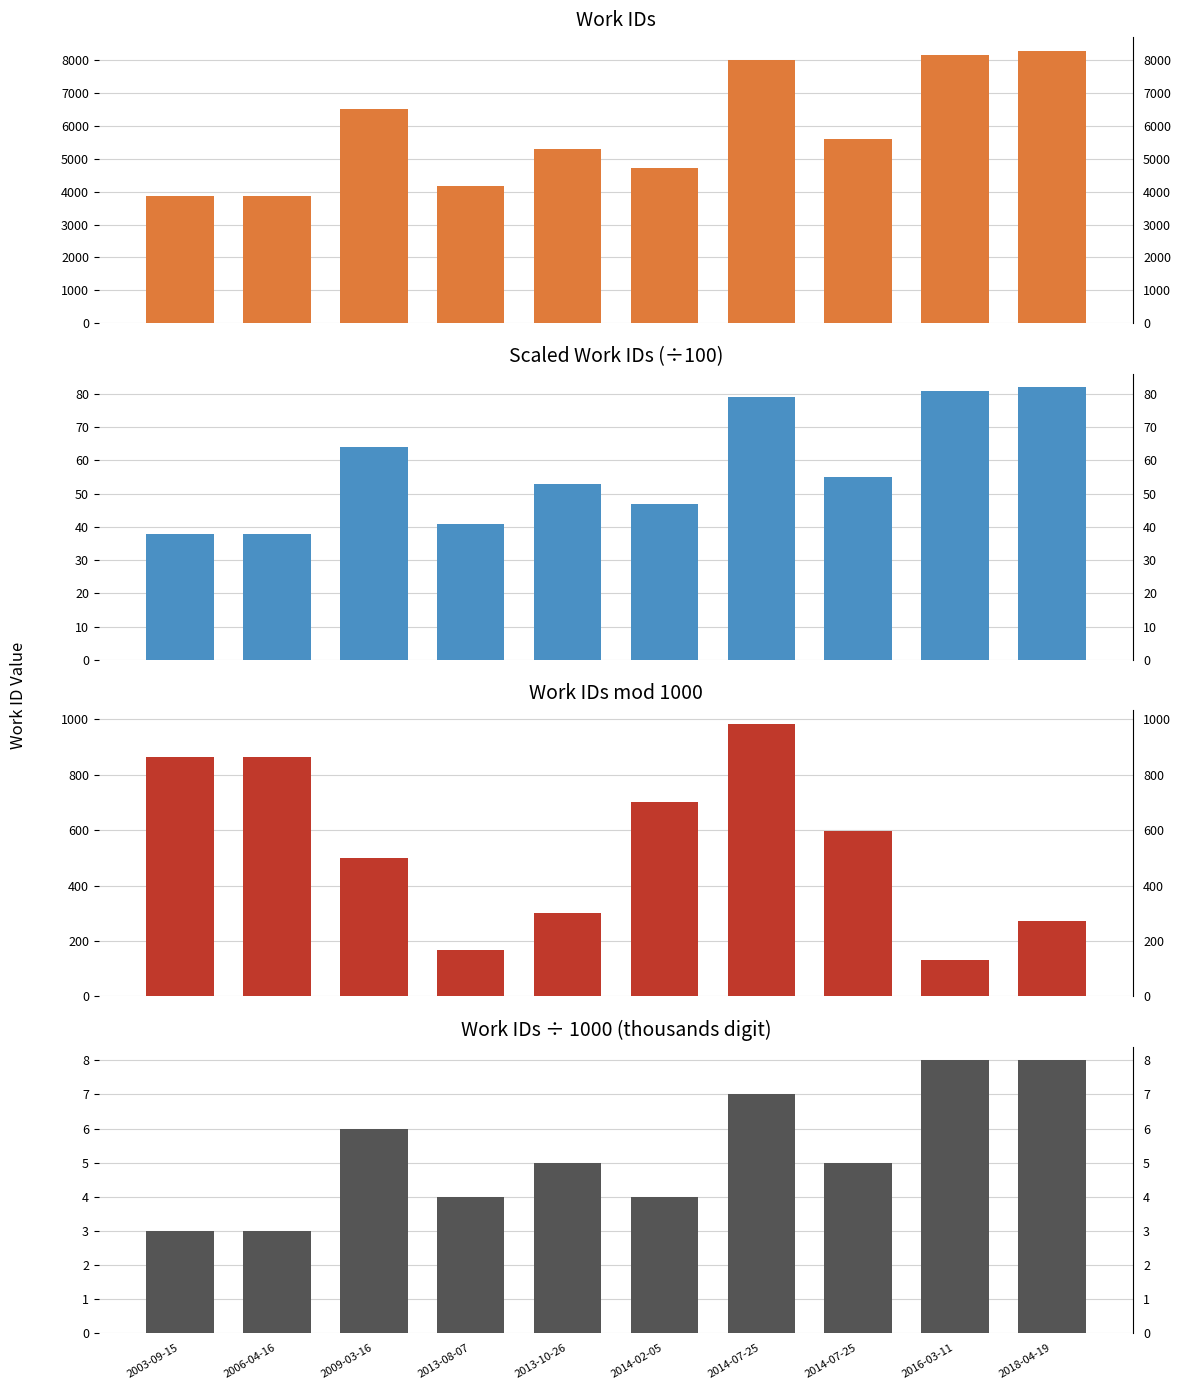

Is the value of work_id / 100 at 2006-04-16 greater than the value of work_id // 1000 at 2009-03-16?

Yes